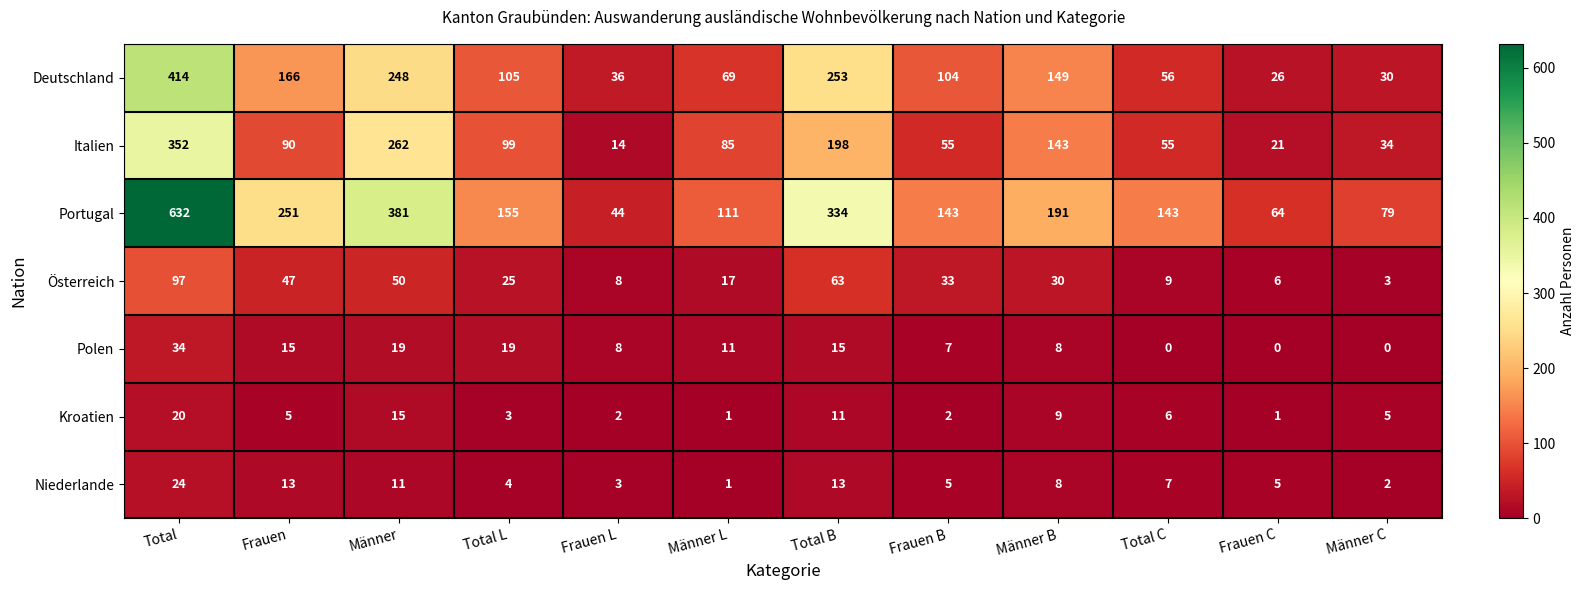

What is the total value across all series at Frauen C?

123